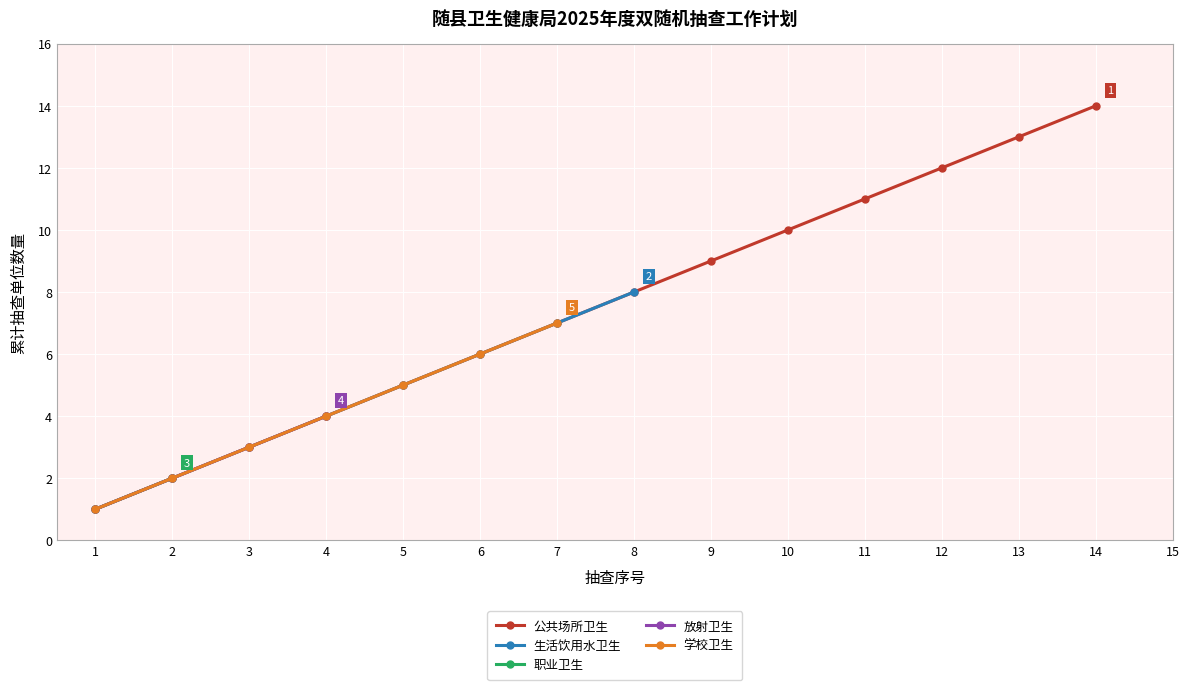

Is it true that 公共场所卫生 equals 2 at 5?

False